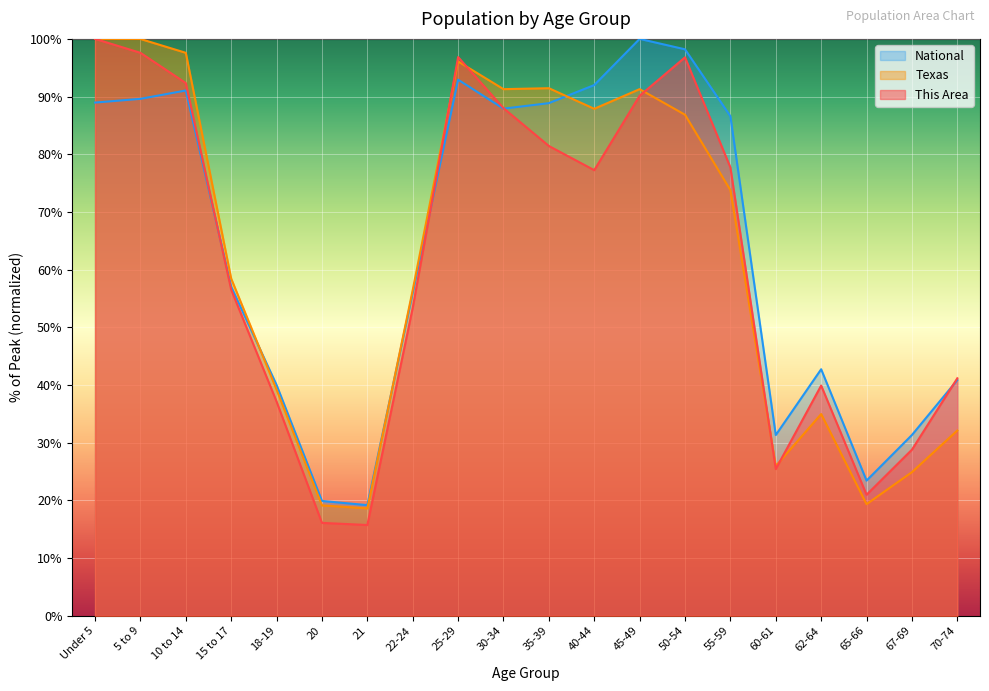

What is the value of the This Area point at the 15th from the left?

77.7